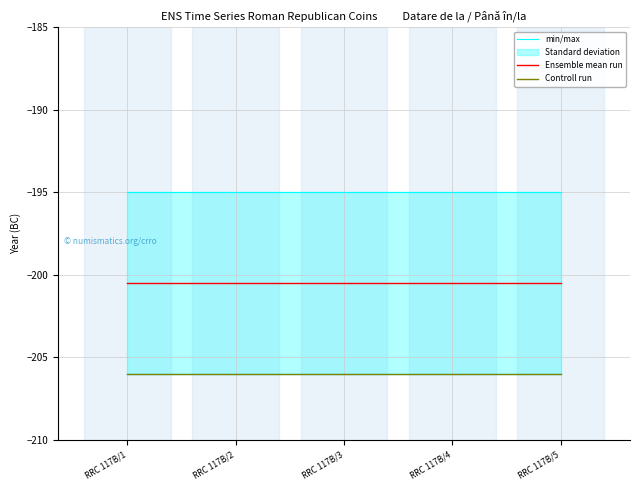

The min/max series shows -121.2 at RRC 117B/1. True or false?

False